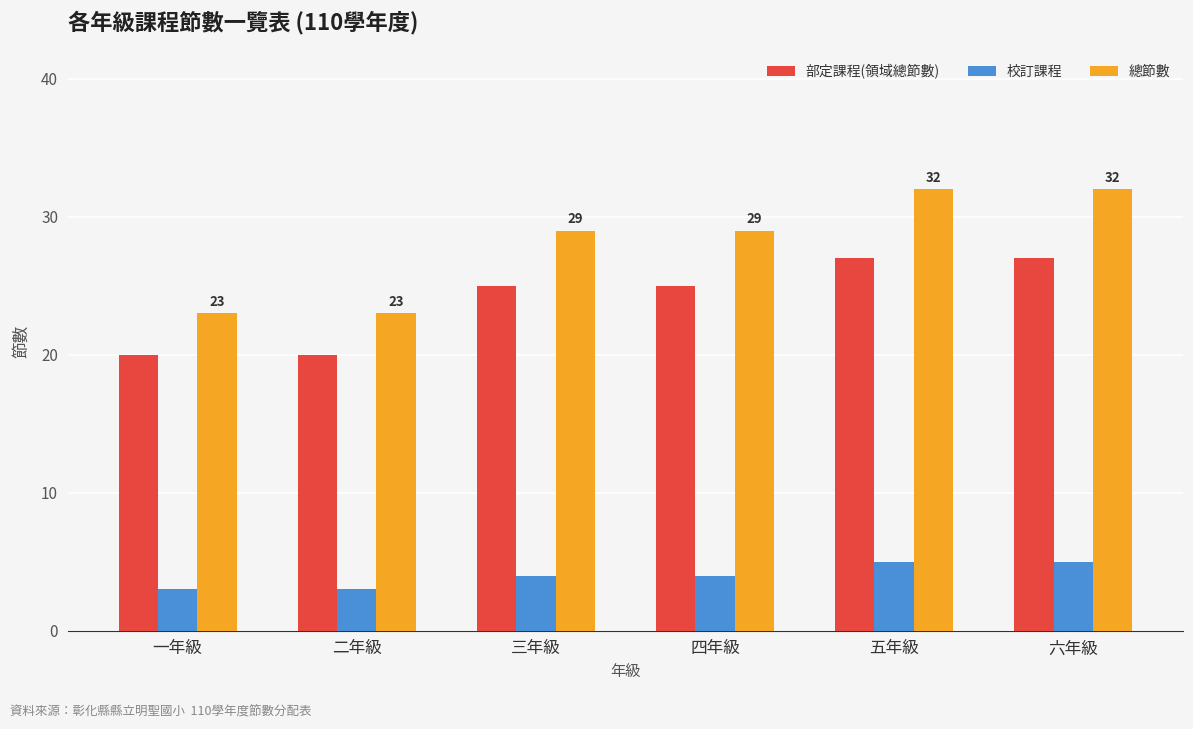

What is the highest value of the 校訂課程 series?

5